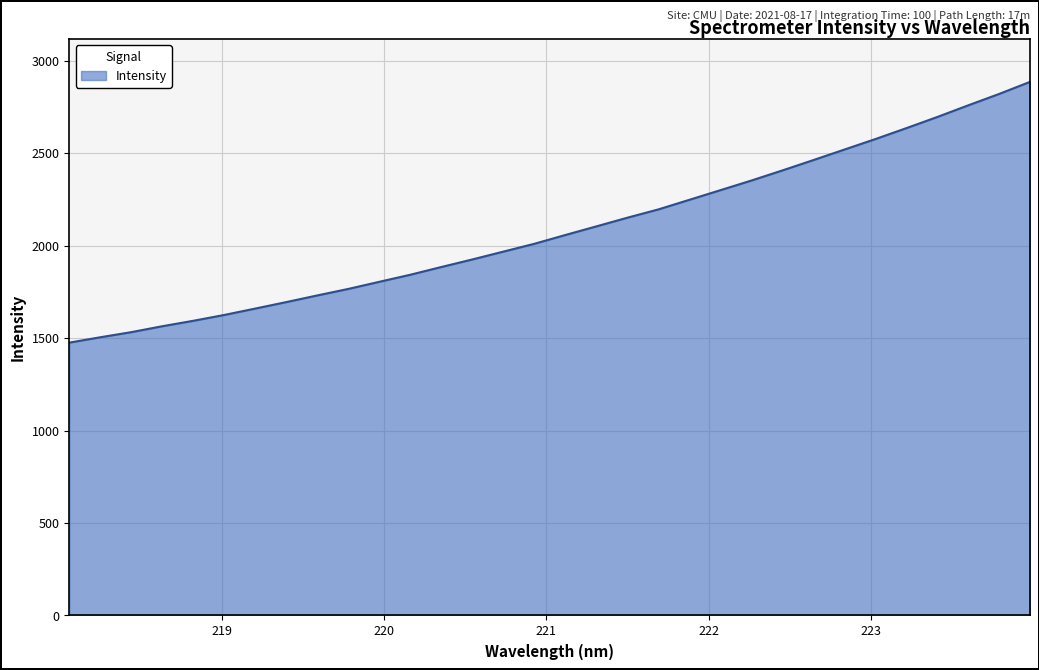

What is the difference between the maximum and minimum values?

1410.5